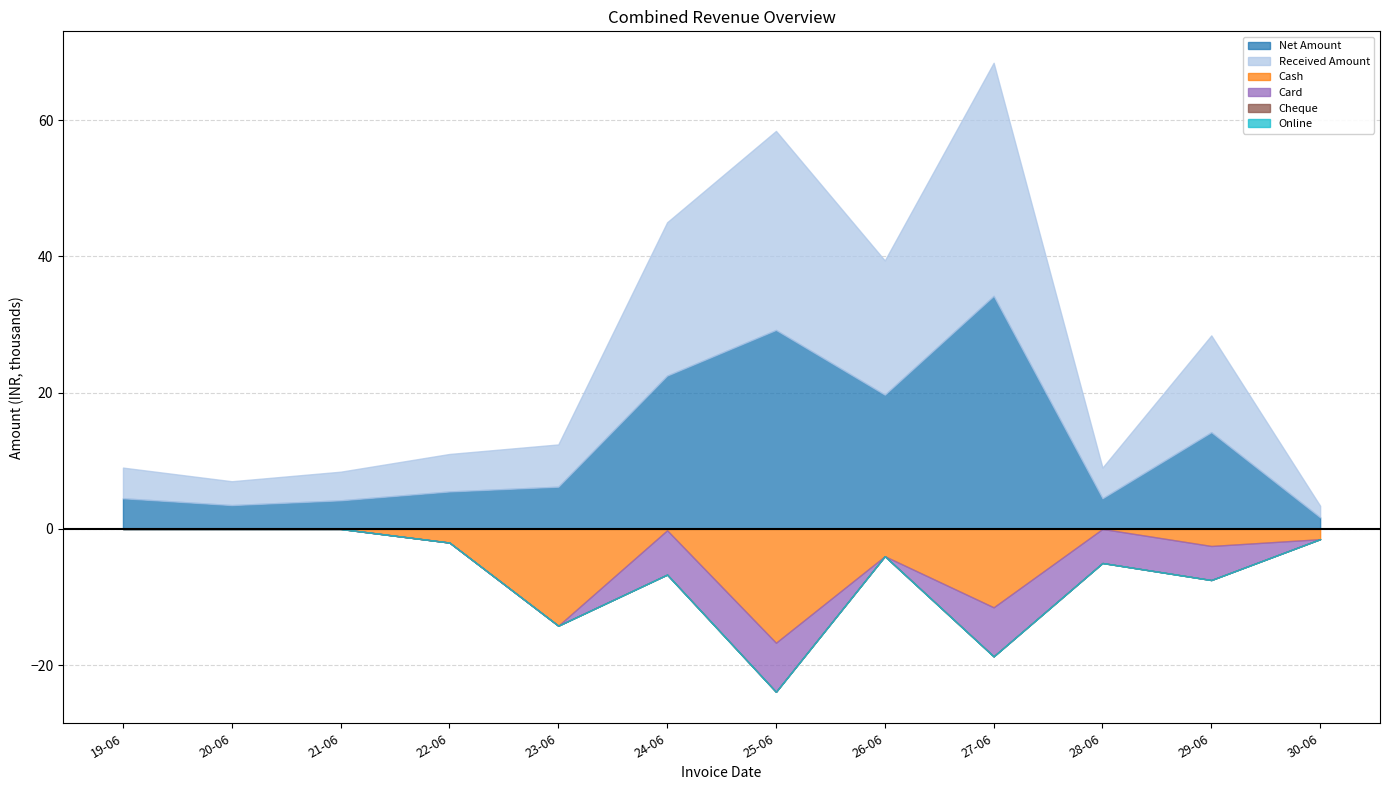

What position from the left is 19-06?

1